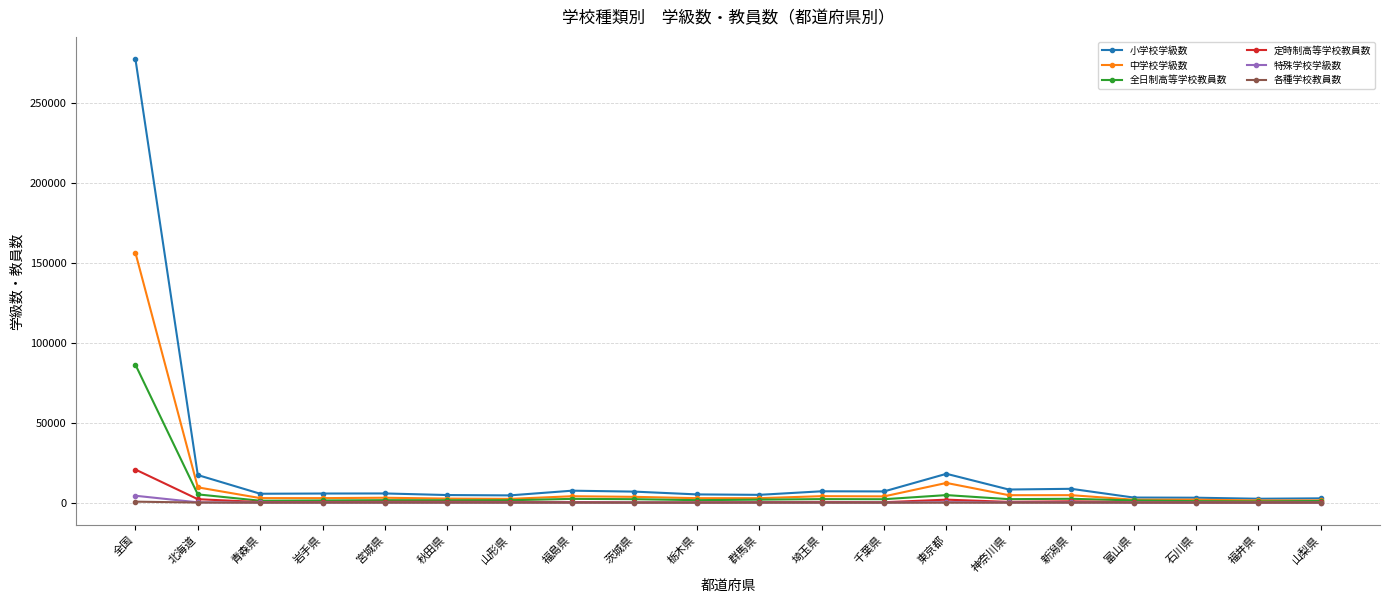

At which category is the sum across all series the highest?

全国